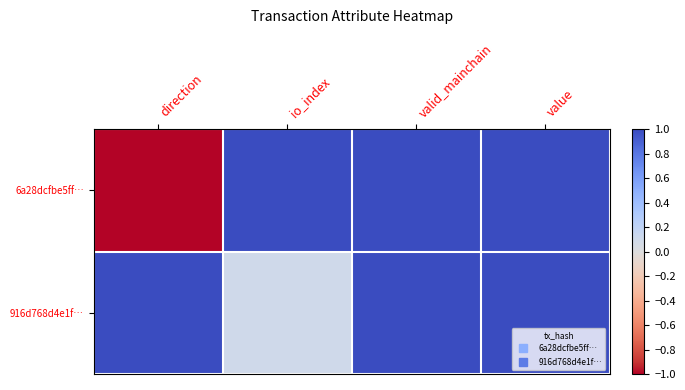

Reading left to right, list all the values displayed in this chart.

6a28dcfbe5ff…: direction=-1.0	io_index=1.0	valid_mainchain=1.0	value=1.0
916d768d4e1f…: direction=1.0	io_index=0.1	valid_mainchain=1.0	value=1.0